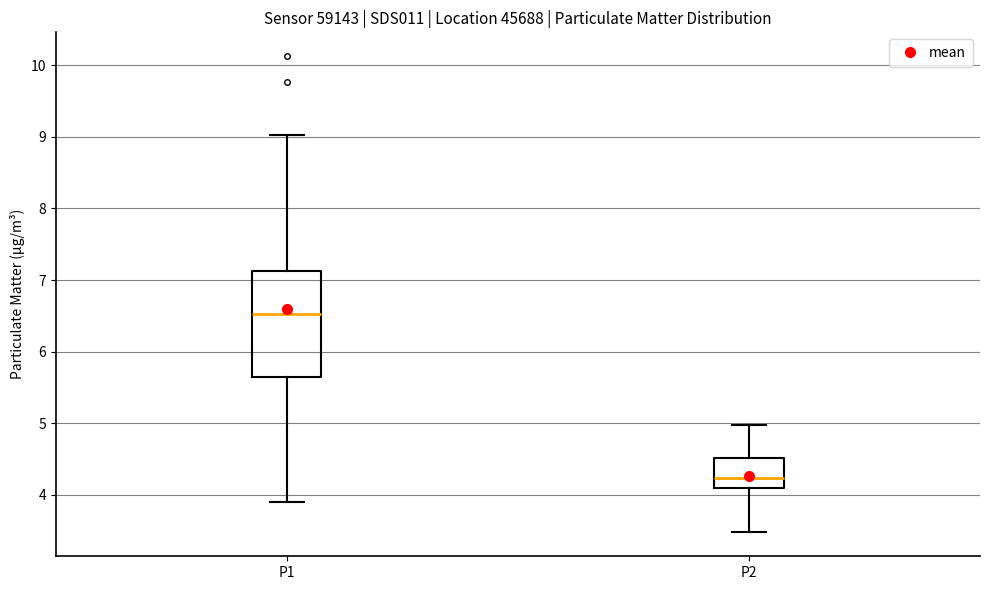

Reading left to right, read every box against the y-axis: the position of its median line, the range the box covers, and the ends of its whiskers. The values are not printed on the chart, so give them approximately, as read against the axis.

P1: median 6.5, box 5.6 to 7.1, whiskers 3.9 to 9.0
P2: median 4.2, box 4.1 to 4.5, whiskers 3.5 to 5.0